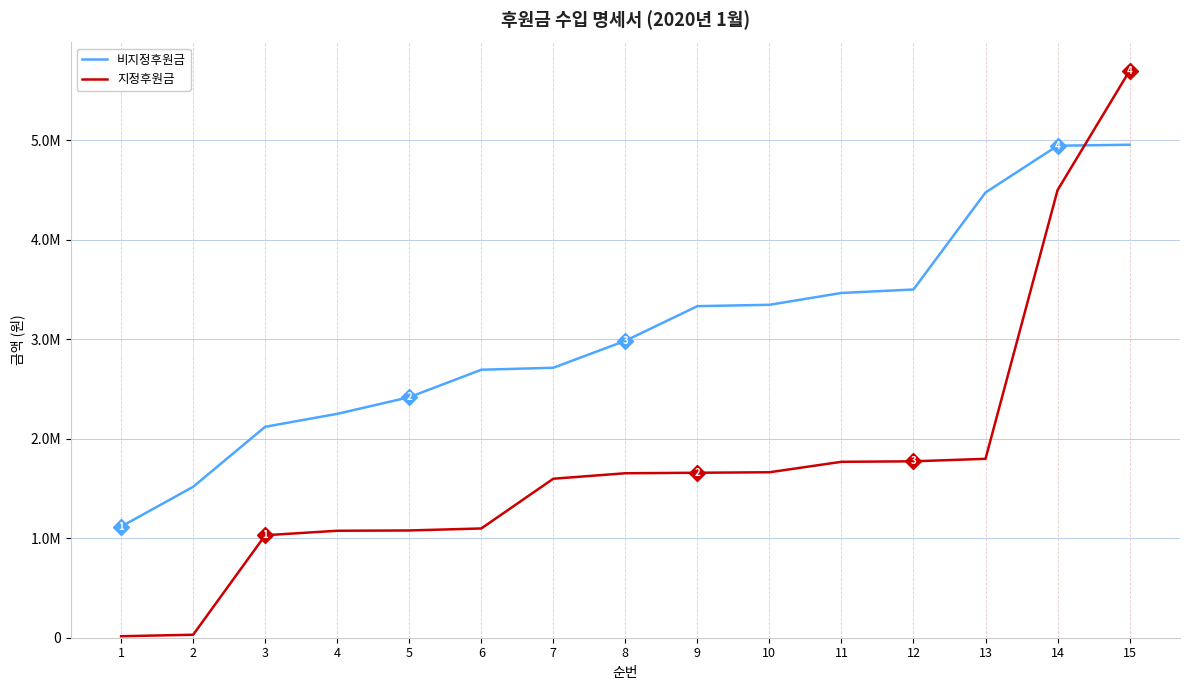

Reading left to right, what are all the values shown in this chart?

비지정후원금: 1=1117000	2=1517000	3=2120000	4=2250000	5=2417130	6=2693250	7=2713250	8=2984250	9=3332250	10=3345990	11=3464920	12=3499700	13=4474700	14=4944700	15=4954700
지정후원금: 1=15000	2=30000	3=1030000	4=1075000	5=1078000	6=1098000	7=1598000	8=1653000	9=1658000	10=1663000	11=1768000	12=1773000	13=1798000	14=4498000	15=5698000